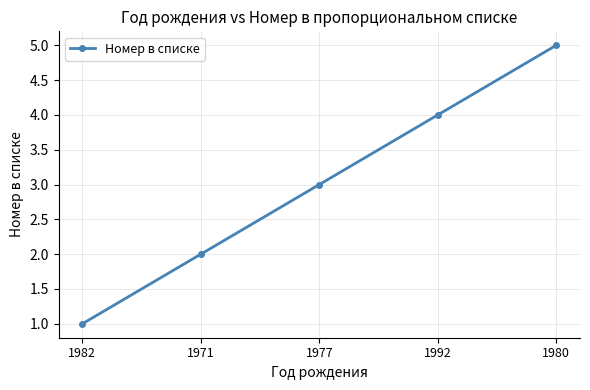

Reading left to right, list all the values displayed in this chart.

1	2	3	4	5